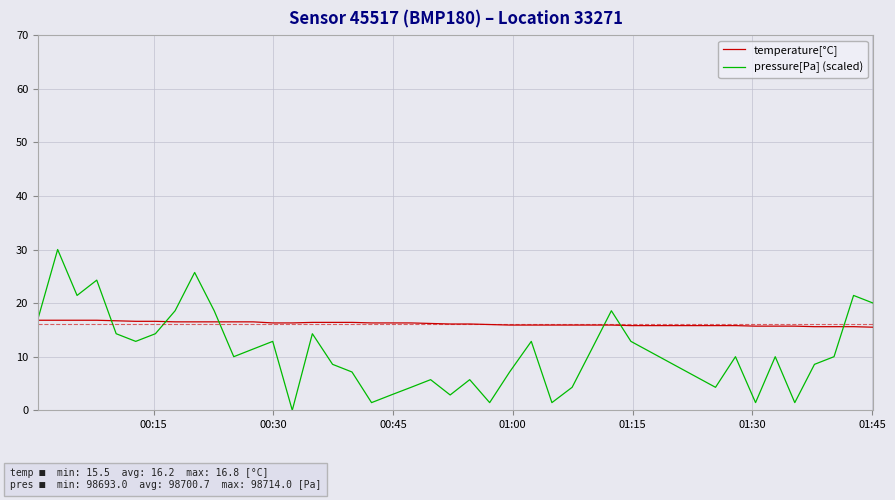

How many series are shown in this chart?

2